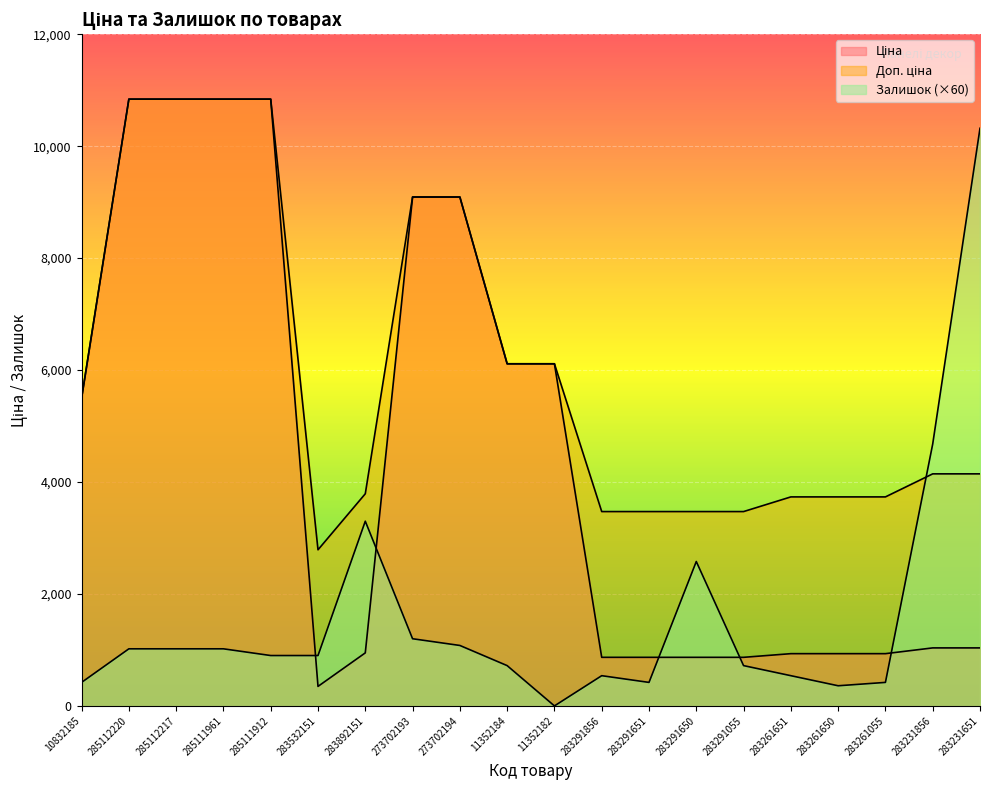

What is the value of the Доп. ціна point at the 20th from the left?

4145.9